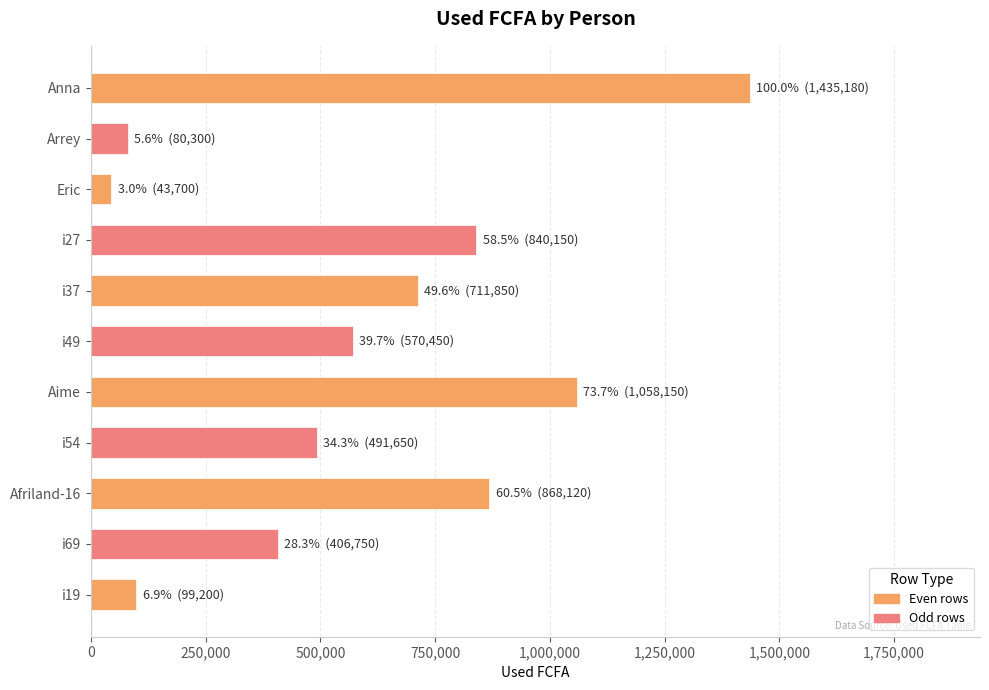

Reading bottom to top, extract all data points from this chart.

99200	406750	868120	491650	1058150	570450	711850	840150	43700	80300	1435180